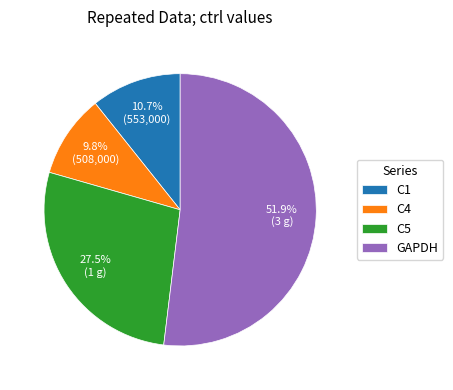

True or false: GAPDH accounts for 52% of the total.

True